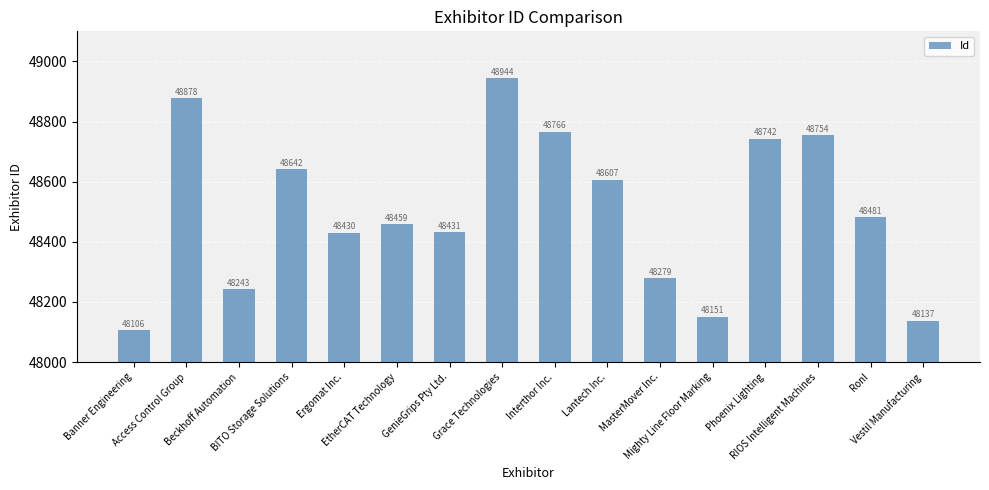

Is it true that the value at Grace Technologies is 77749?

False